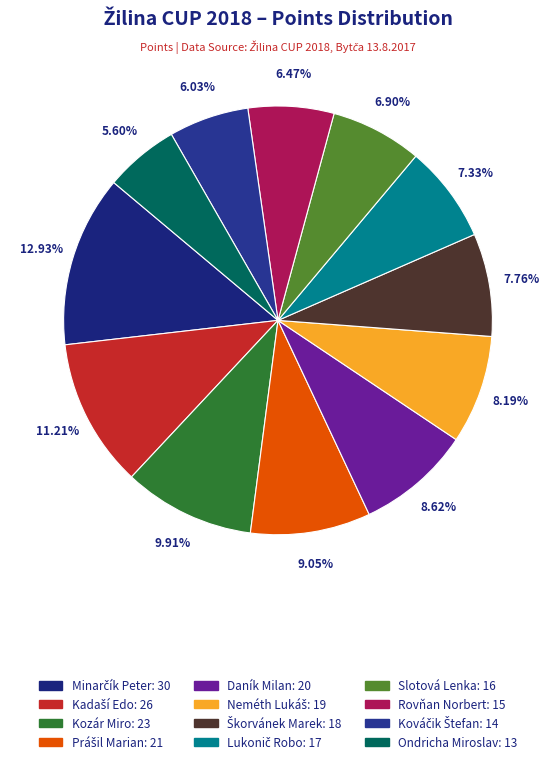

Count the number of slices in the pie.

12